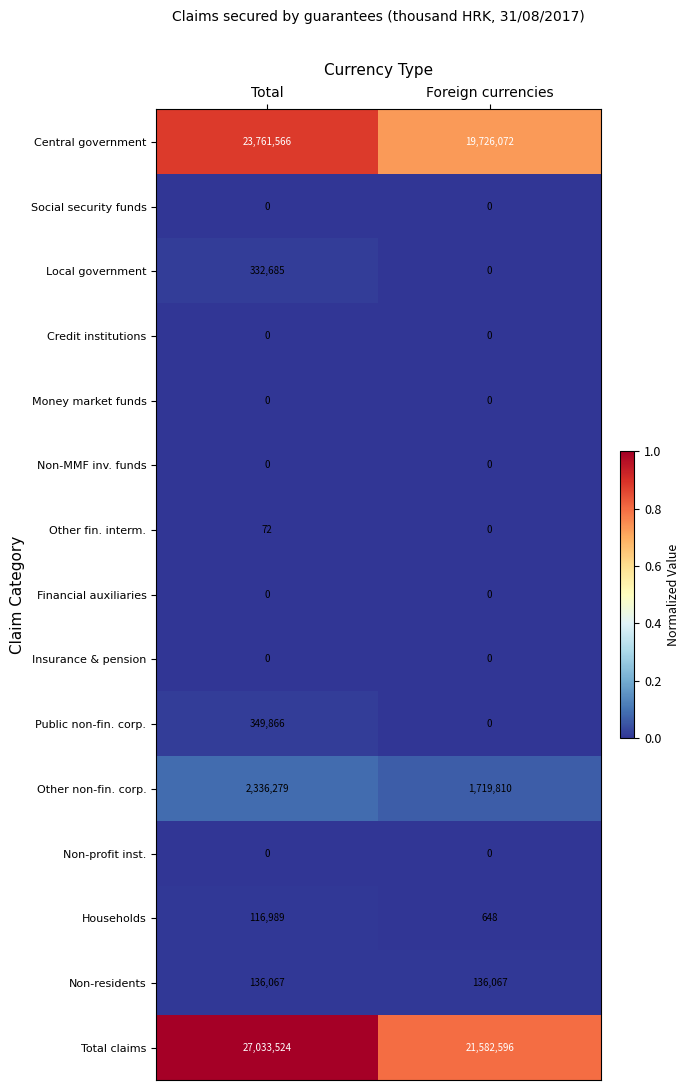

What is the total value across all series at Foreign currencies?

43165193